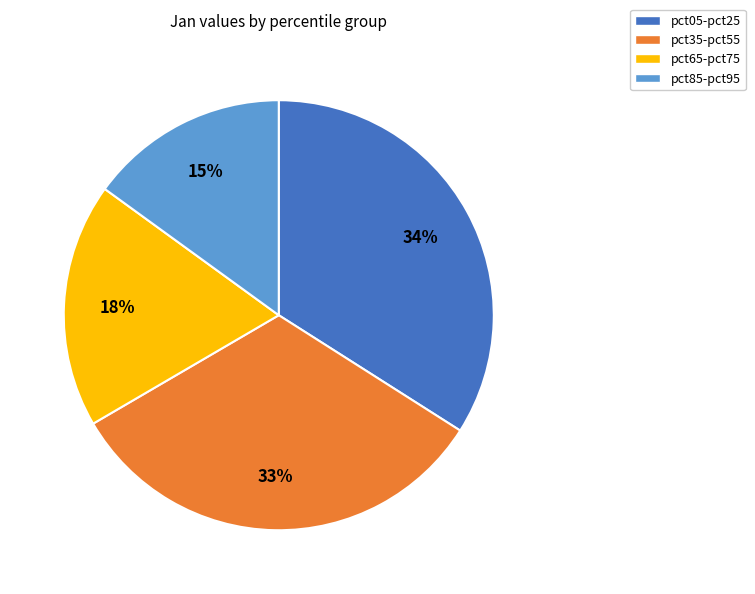

Is it true that pct35-pct55 is 33% of the pie?

True